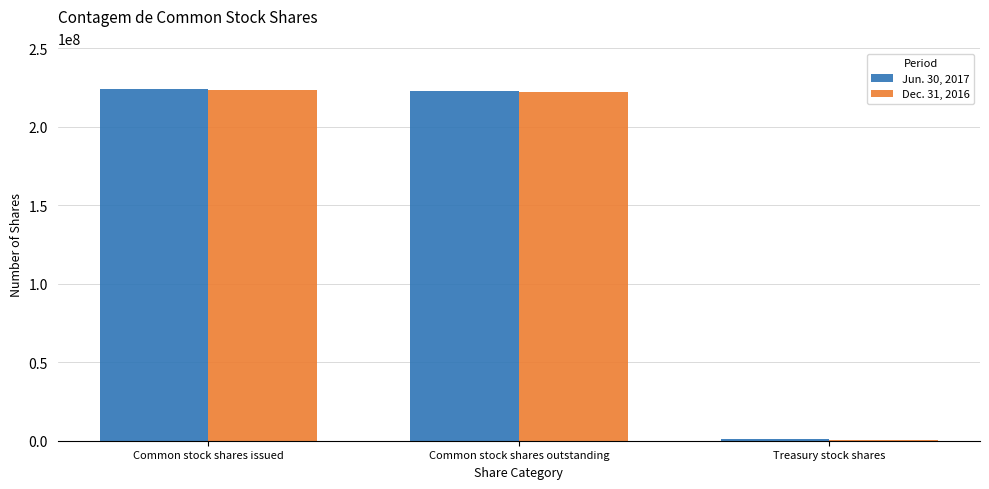

Which category has the lowest value across all series?

Treasury stock shares